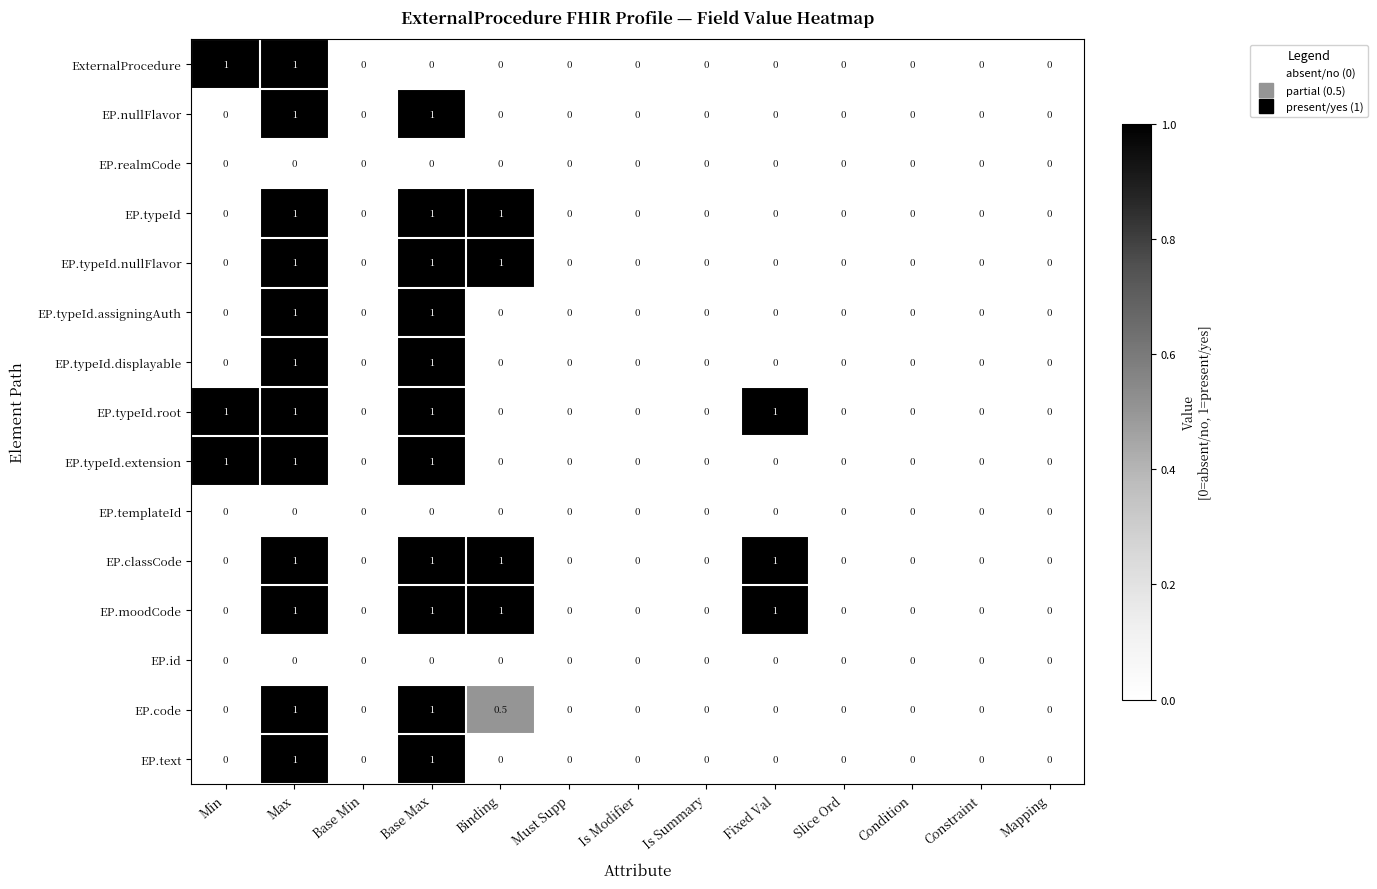

Count the number of data series in this chart.

15